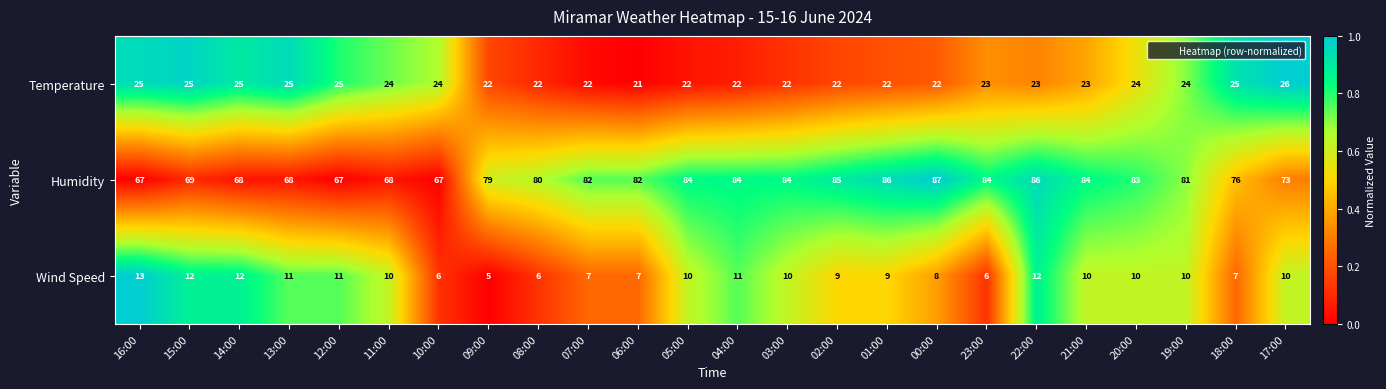

At which category is the sum across all series the highest?

22:00